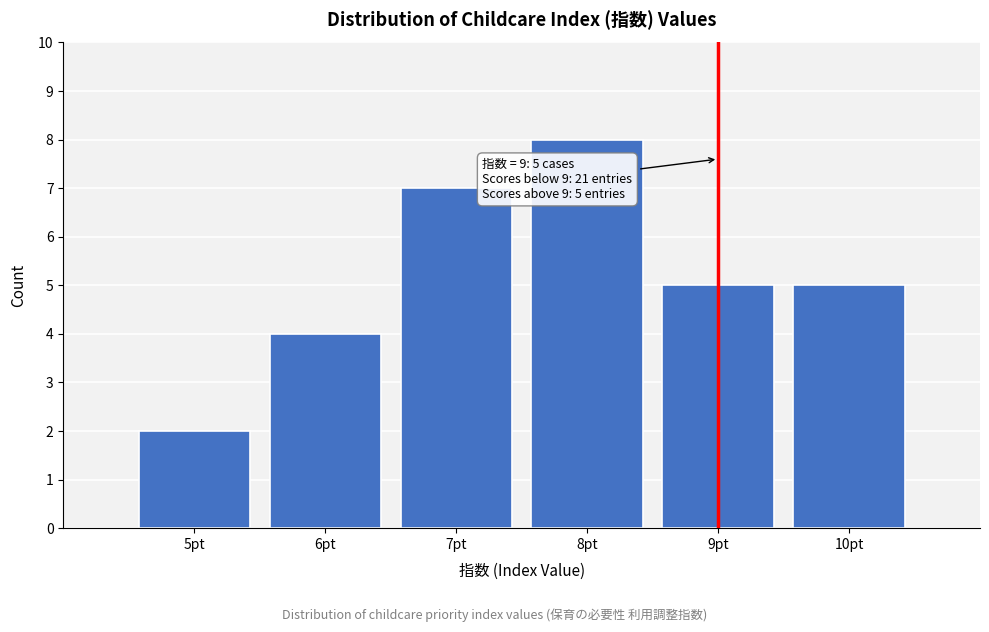

Reading left to right, extract all data points from this chart.

5pt=2	6pt=4	7pt=7	8pt=8	9pt=5	10pt=5